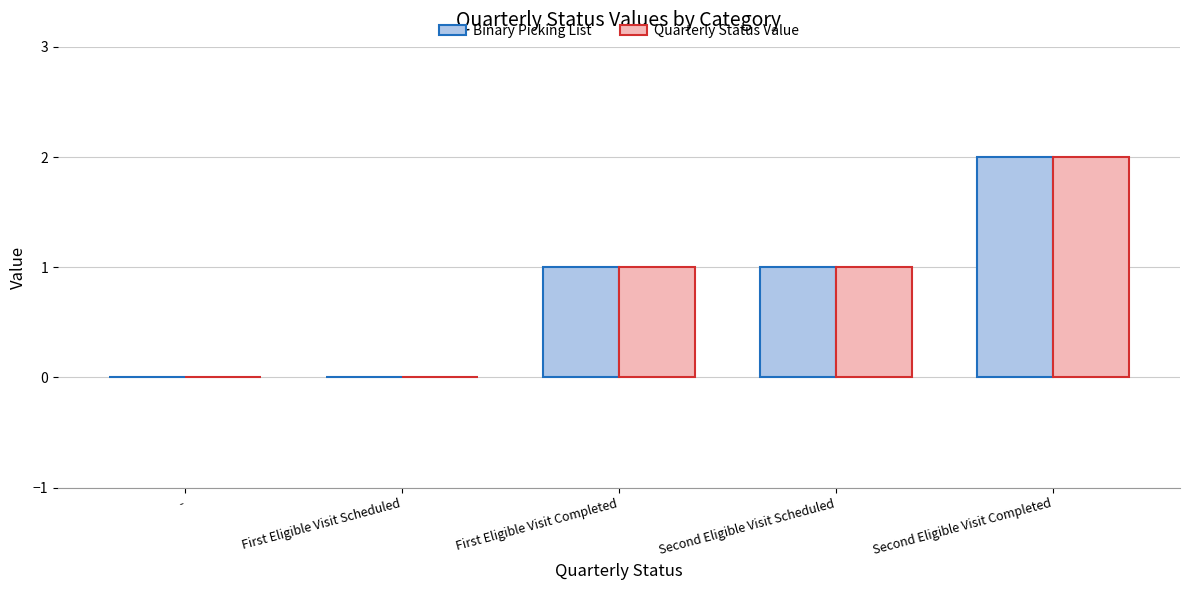

What is the sum of all Binary Picking List values?

4